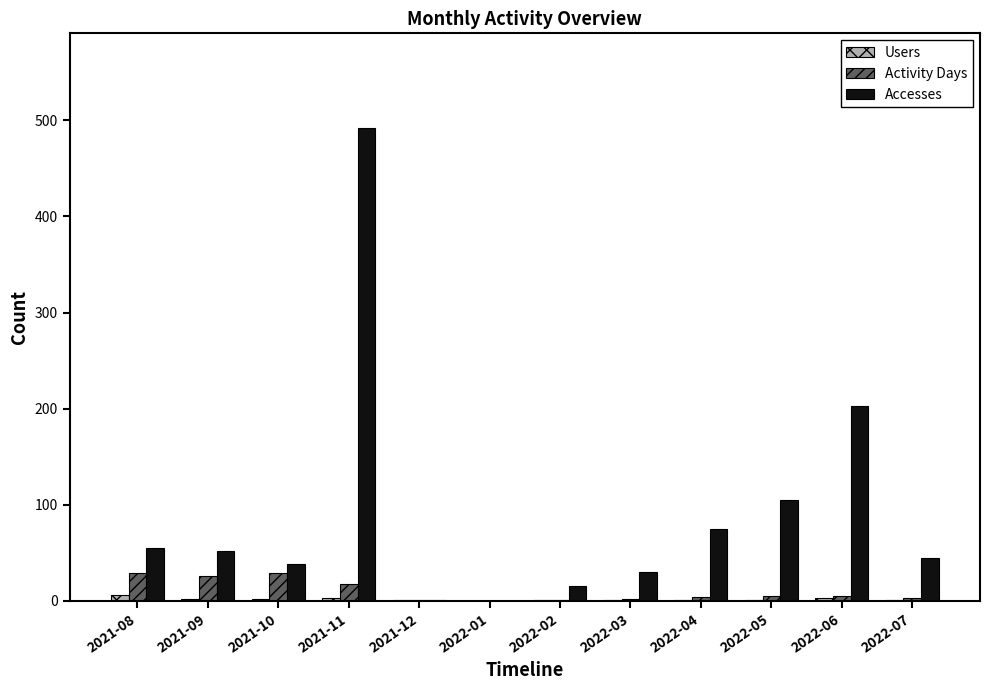

What are all the series names shown in the legend?

Users, Activity Days, Accesses